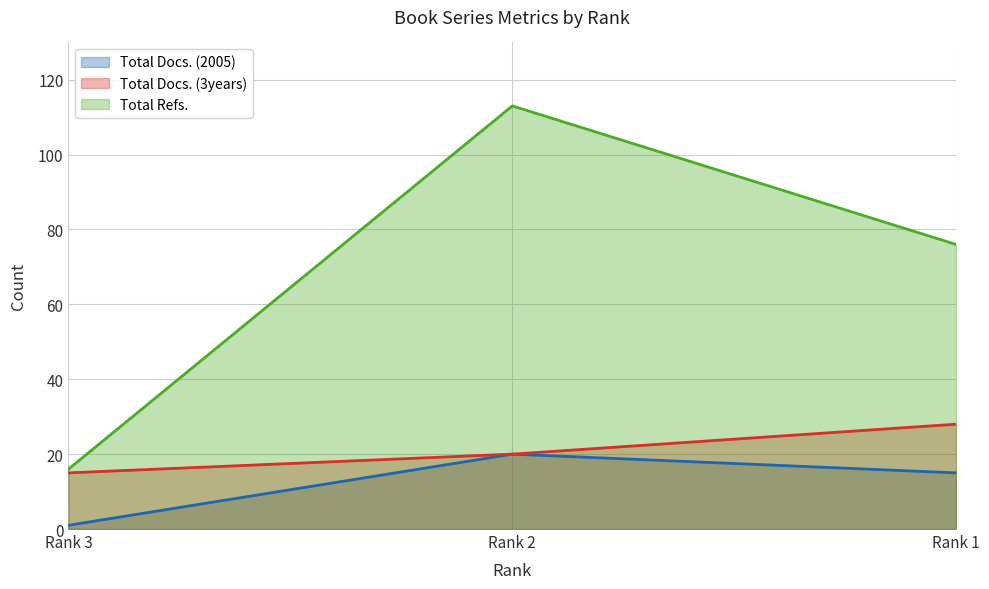

Rank the series at Rank 2 from lowest to highest value.

Total Docs. (2005), Total Docs. (3years), Total Refs.